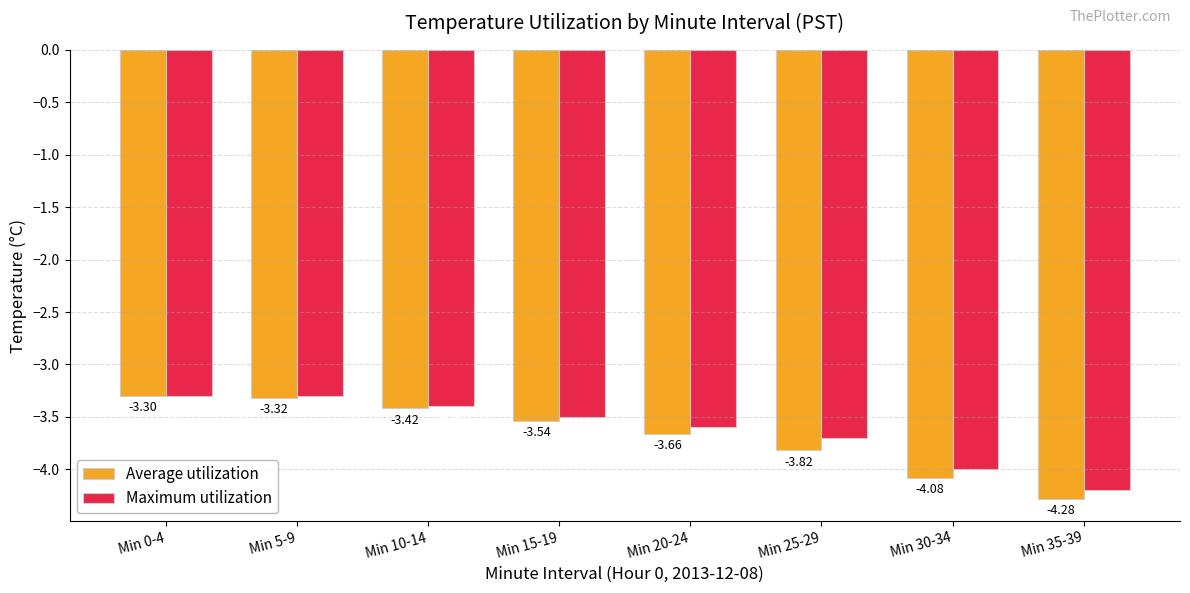

What is the total value across all series at Min 20-24?

-7.3